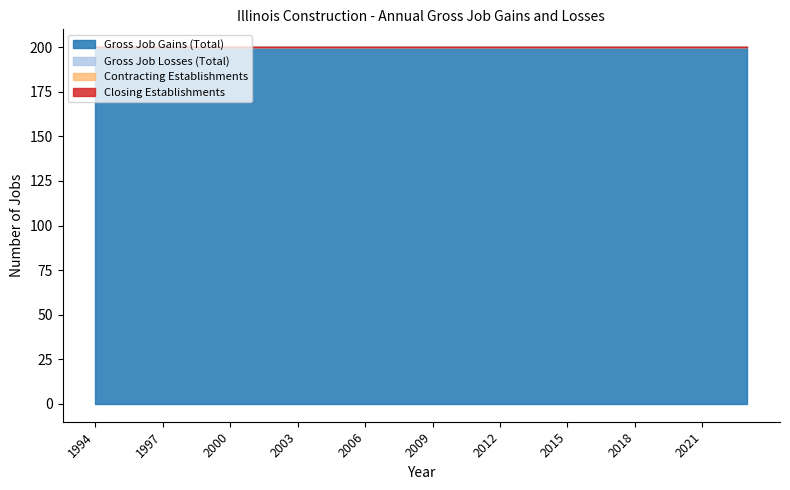

How many lines are shown in the chart?

4